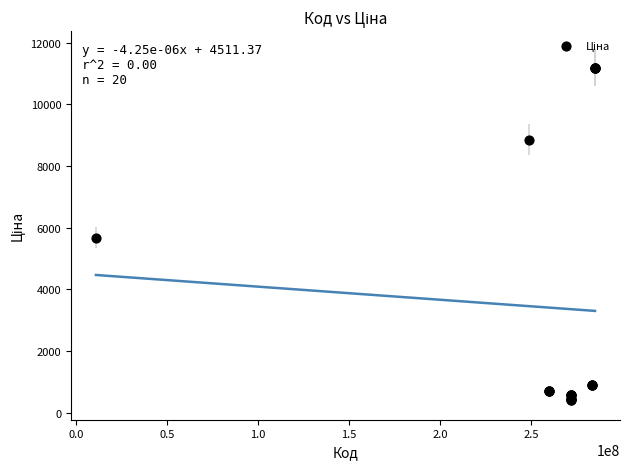

What Y value in the scatter plot is closest to 5802?

5673.8